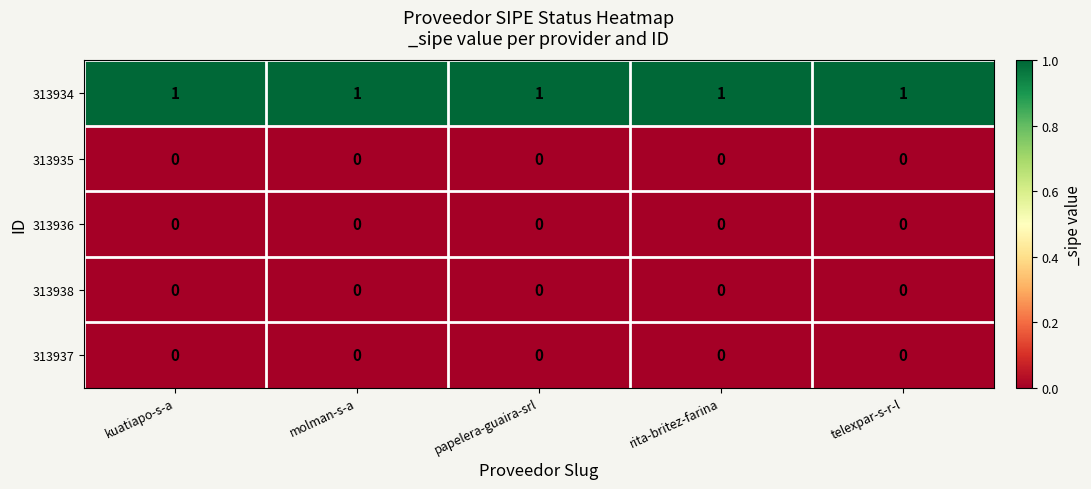

How many distinct data groups are displayed?

5